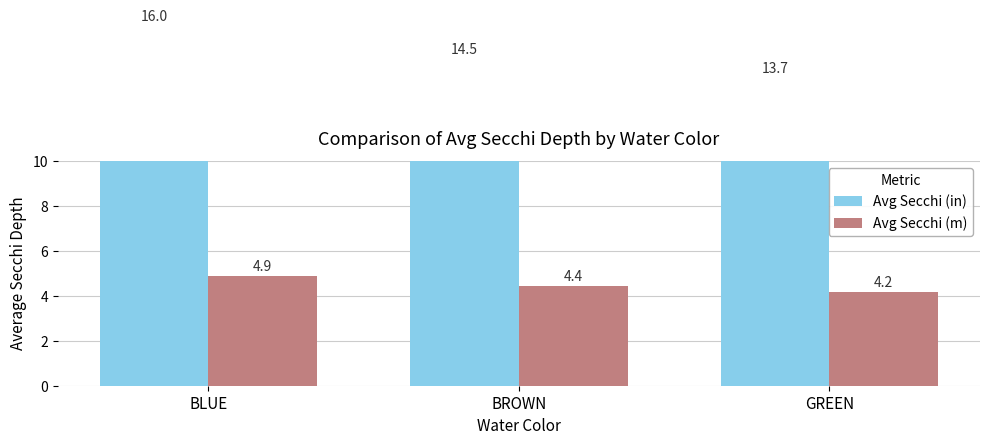

What value does the Avg Secchi (m) series have at BLUE?

4.9